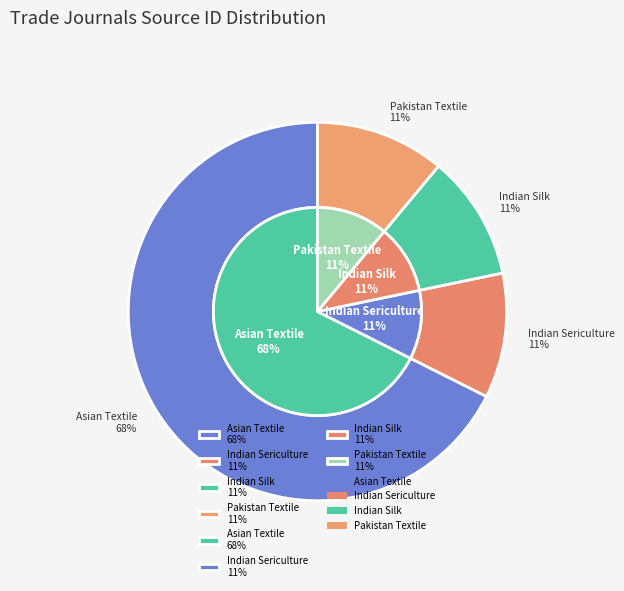

How many segments does this pie chart have?

4